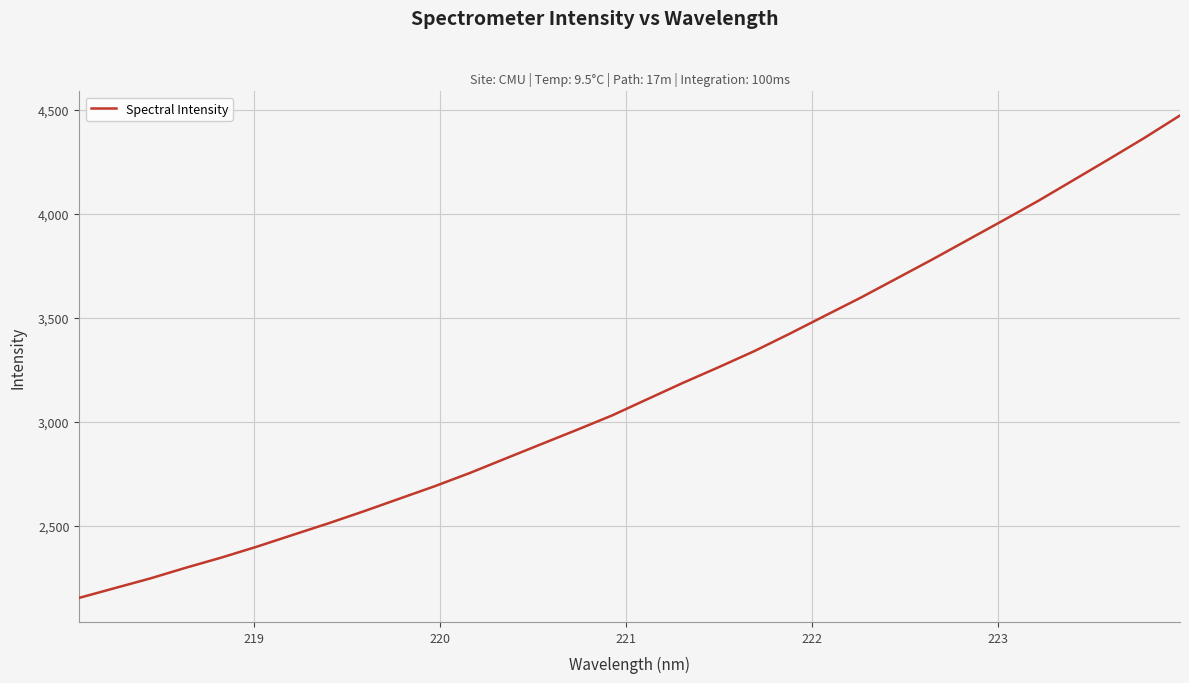

What is the smallest value displayed?

2153.6